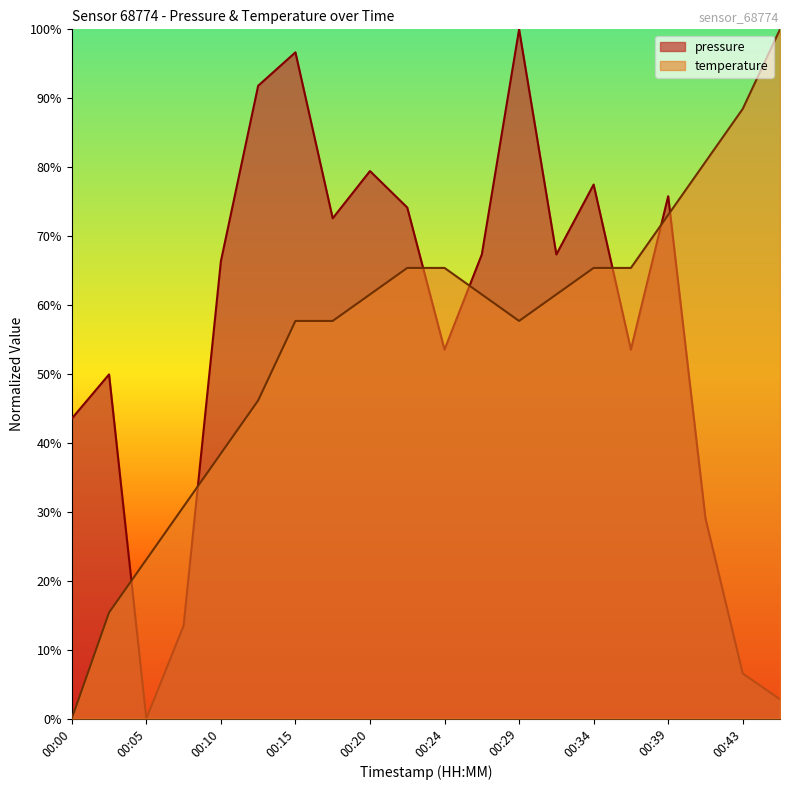

What is the approximate value of pressure at 00:15?

96.7